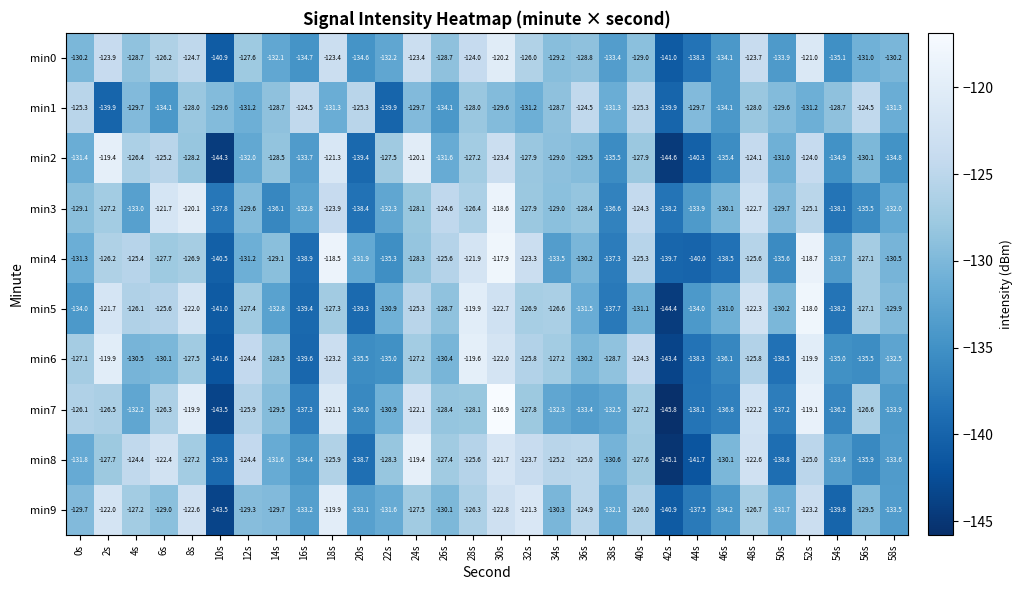

What is the difference between the second highest and minimum values in the min2 series?

24.5